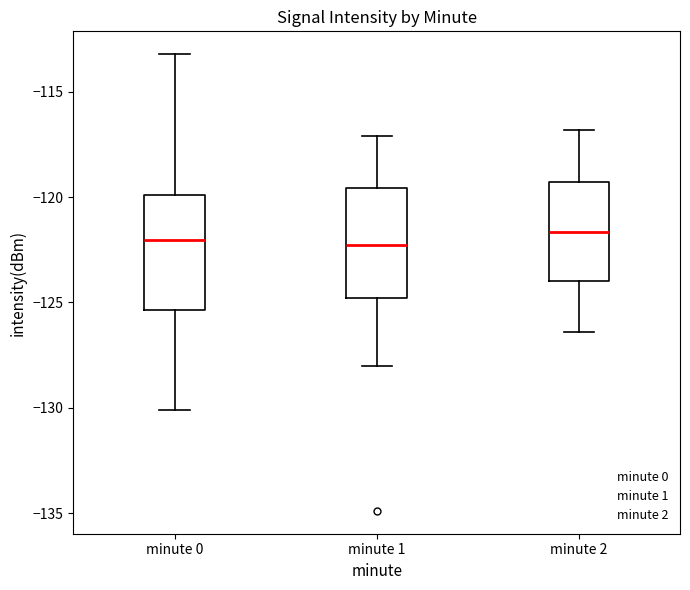

Reading left to right, transcribe this box plot: for each box, give where its median line is, the range the box spans, and where its two whiskers end, as read against the y-axis. The values are not printed on the chart, so give them approximately, as read against the axis.

minute 0: median -122.0, box -125.5 to -120.0, whiskers -130.0 to -113.0
minute 1: median -122.5, box -125.0 to -119.5, whiskers -128.0 to -117.0
minute 2: median -121.5, box -124.0 to -119.5, whiskers -126.5 to -117.0